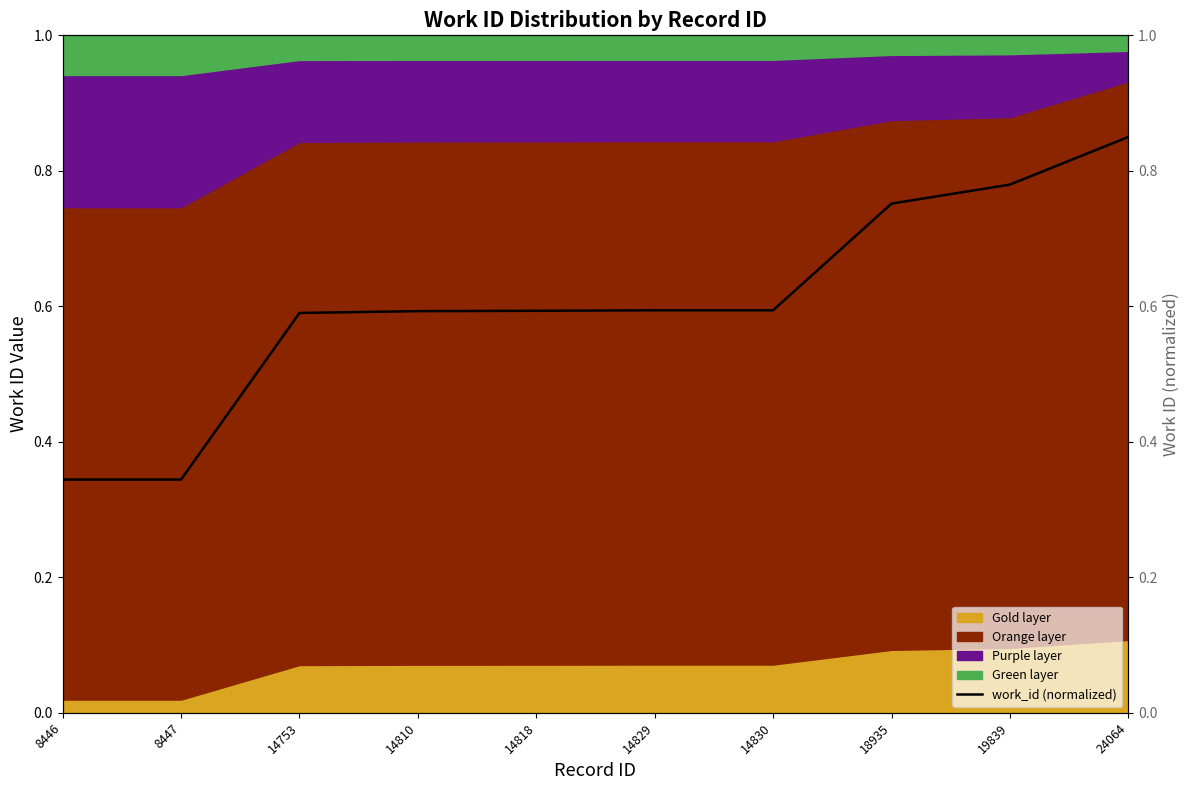

Count the number of categories in the chart.

10